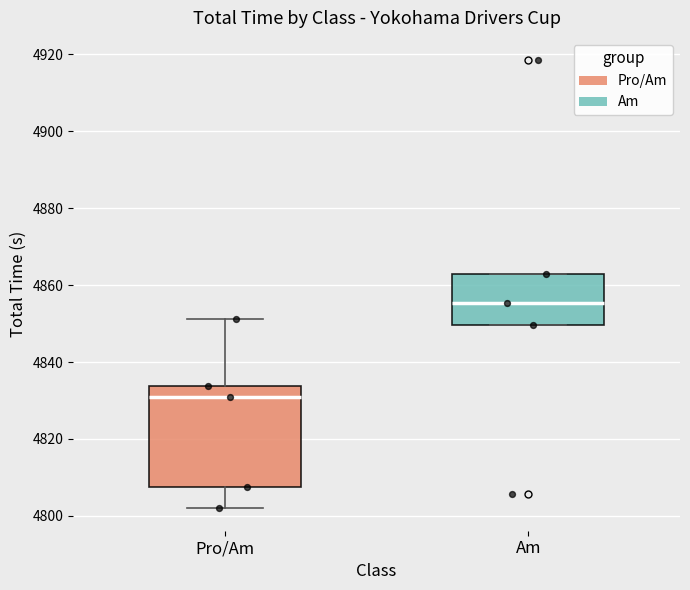

Which box's median line is the lowest?

Pro/Am